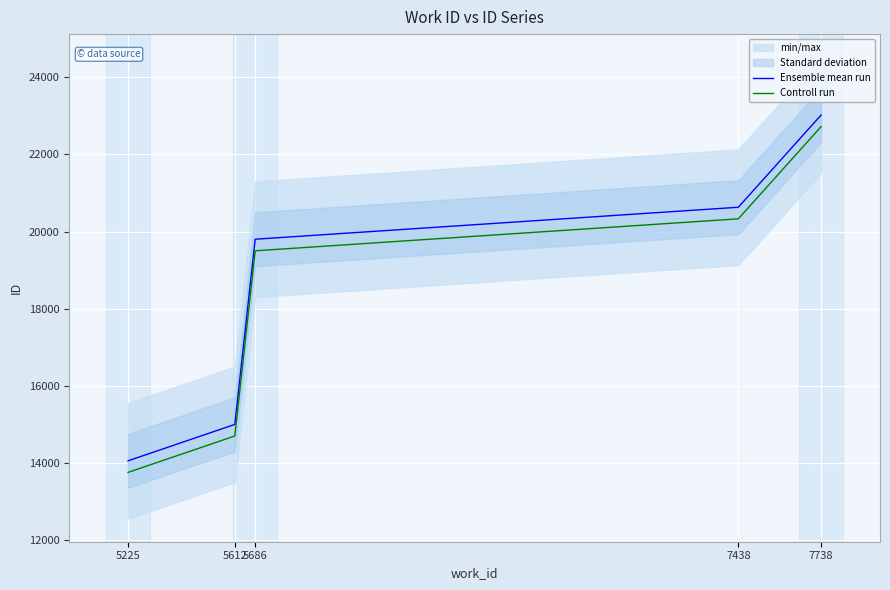

List the labels in order of Controll run value, smallest first.

5225, 5612, 5686, 7438, 7738